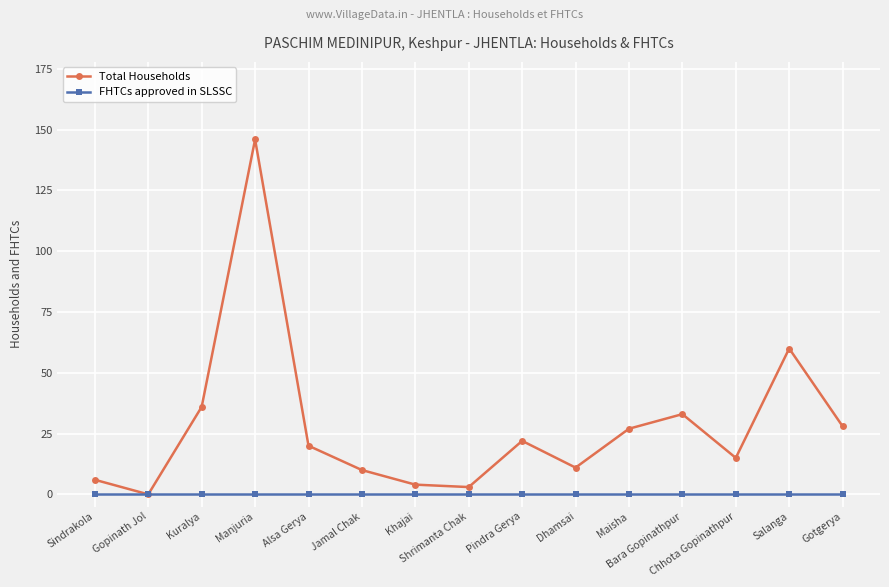

Which category has the highest value in the Total Households series?

Manjuria